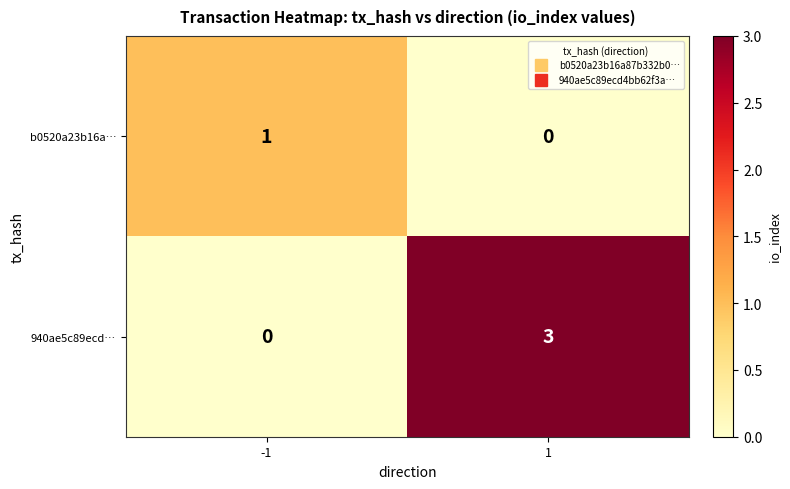

What is the sum of all 940ae5c89ecd… values?

3